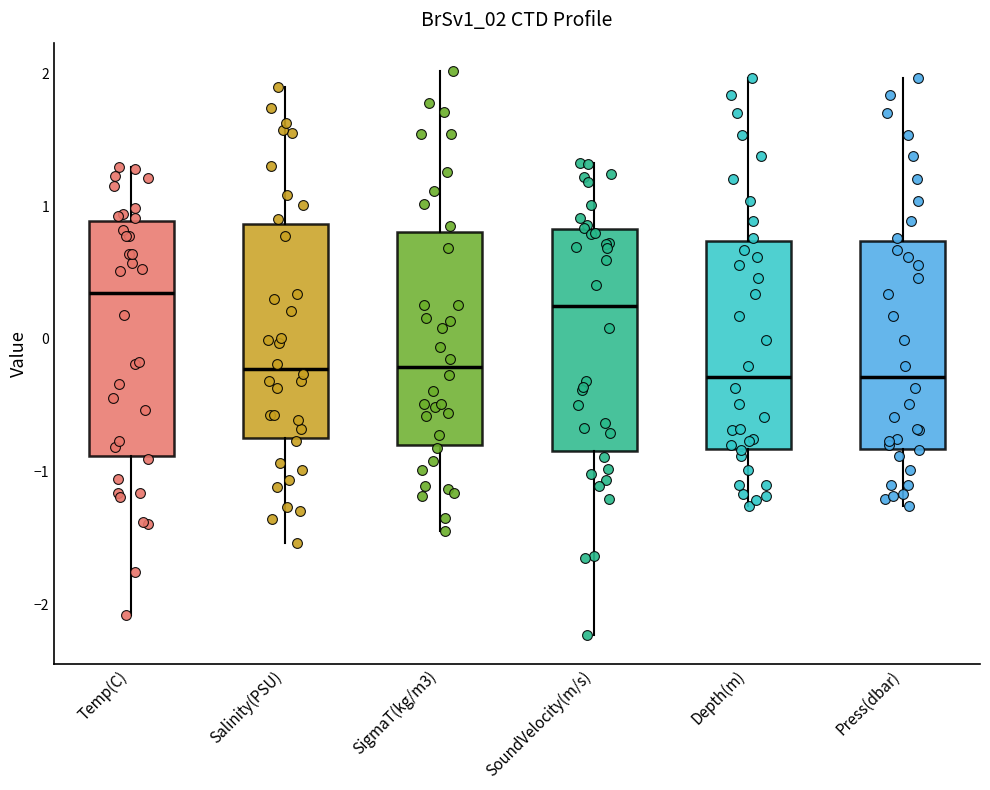

Reading left to right, transcribe this box plot: for each box, give where its median line is, the range the box spans, and where its two whiskers end, as read against the y-axis. The values are not printed on the chart, so give them approximately, as read against the axis.

Temp(C): median 0.3, box -0.9 to 0.9, whiskers -2.1 to 1.3
Salinity(PSU): median -0.2, box -0.8 to 0.9, whiskers -1.5 to 1.9
SigmaT(kg/m3): median -0.2, box -0.8 to 0.8, whiskers -1.4 to 2.0
SoundVelocity(m/s): median 0.2, box -0.8 to 0.8, whiskers -2.2 to 1.3
Depth(m): median -0.3, box -0.8 to 0.7, whiskers -1.3 to 2.0
Press(dbar): median -0.3, box -0.8 to 0.7, whiskers -1.3 to 2.0